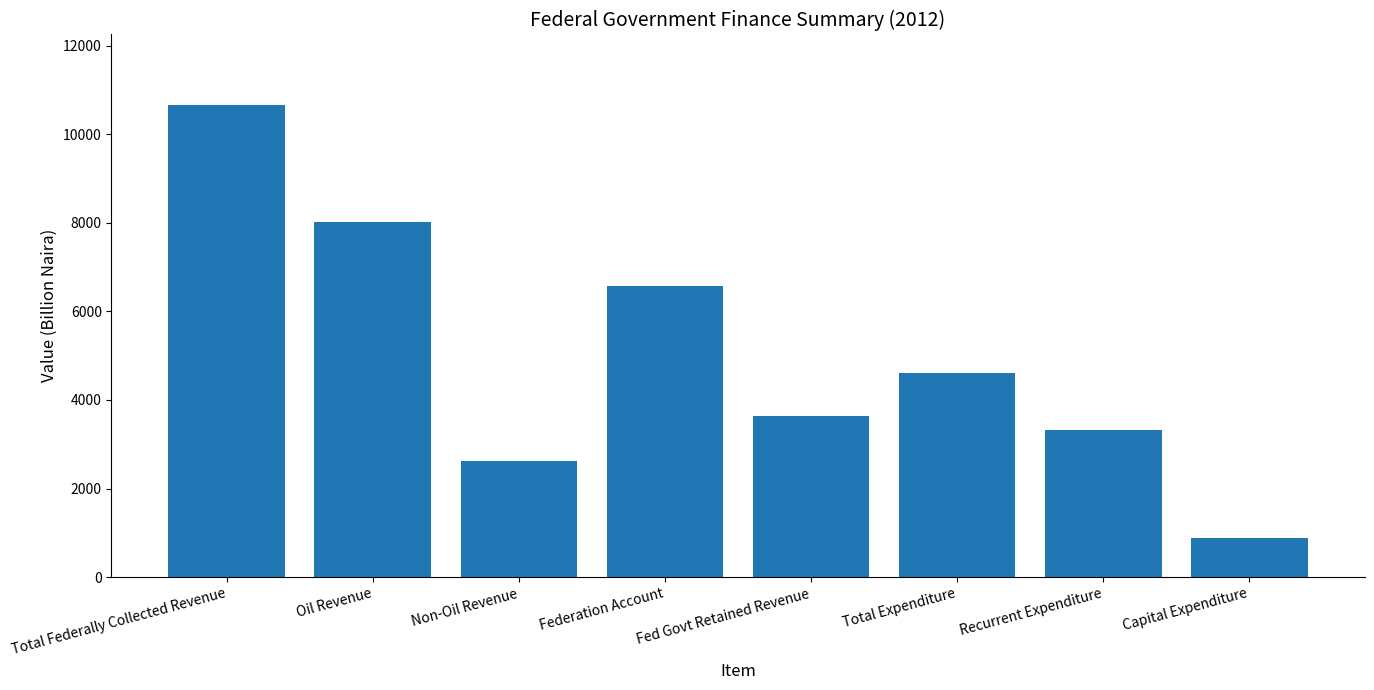

What is the approximate value at Capital Expenditure?

874.8